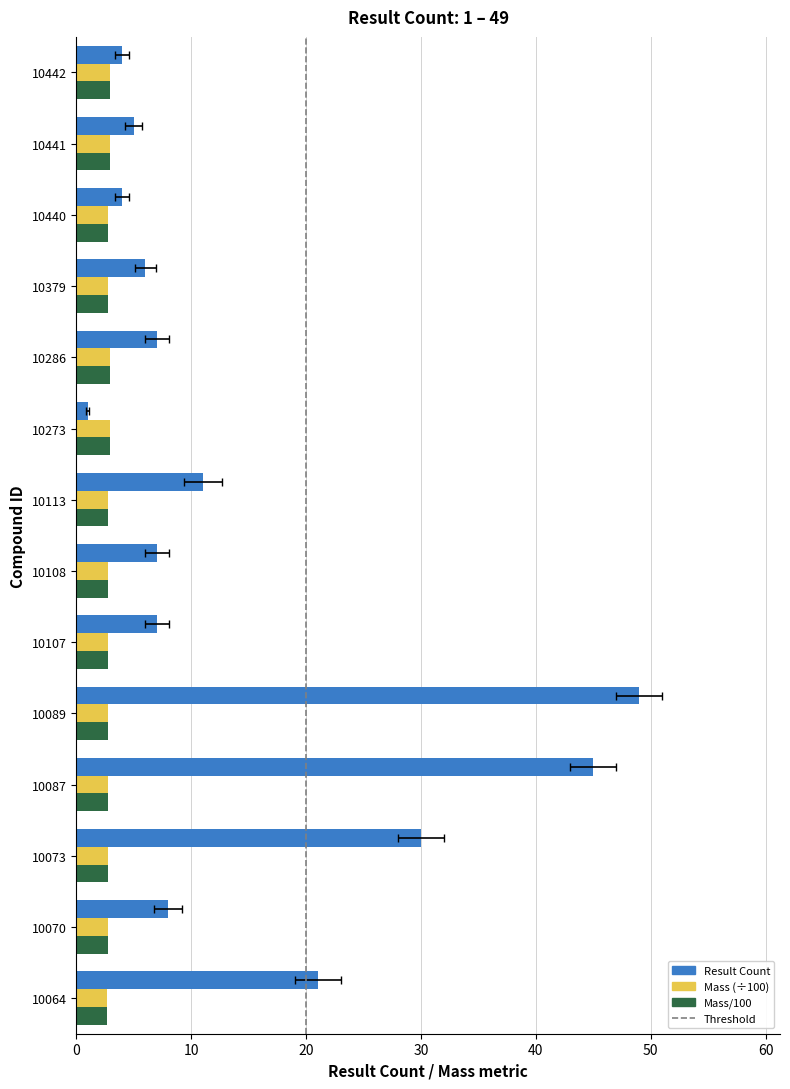

What is the total value across all series at 10064?

26.3